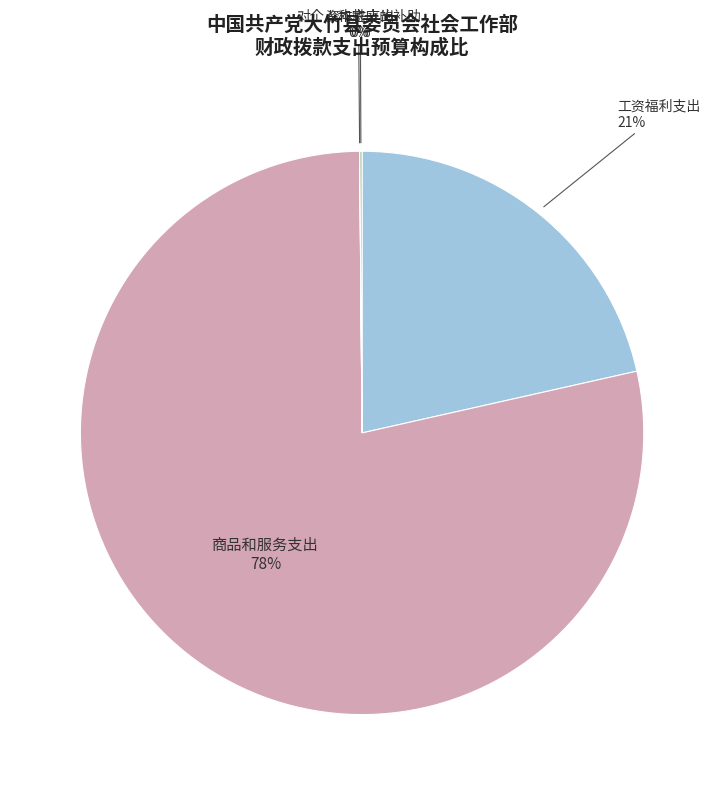

To the nearest percent, what is the average slice percentage?

25%